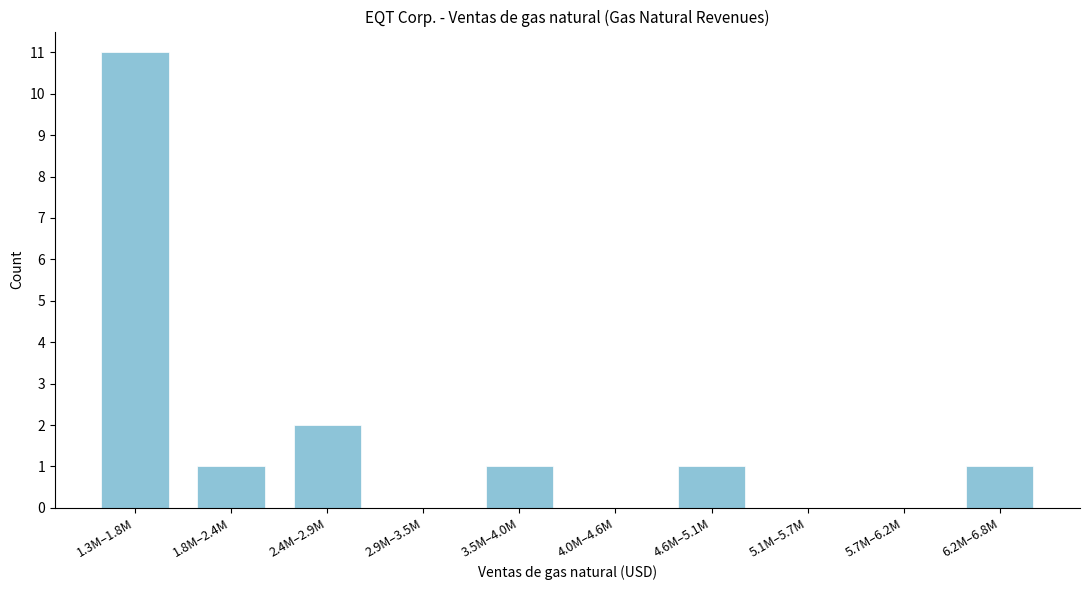

Reading right to left, list all the values displayed in this chart.

6.2M–6.8M=1	5.7M–6.2M=0	5.1M–5.7M=0	4.6M–5.1M=1	4.0M–4.6M=0	3.5M–4.0M=1	2.9M–3.5M=0	2.4M–2.9M=2	1.8M–2.4M=1	1.3M–1.8M=11